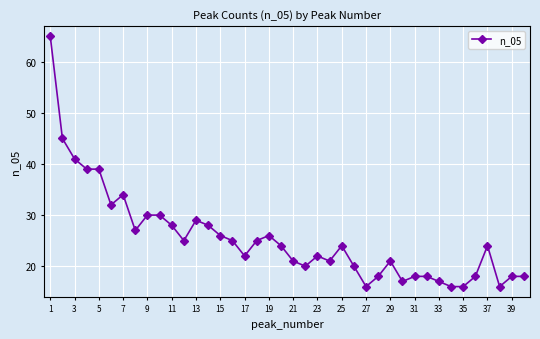

What is the smallest value displayed?

16